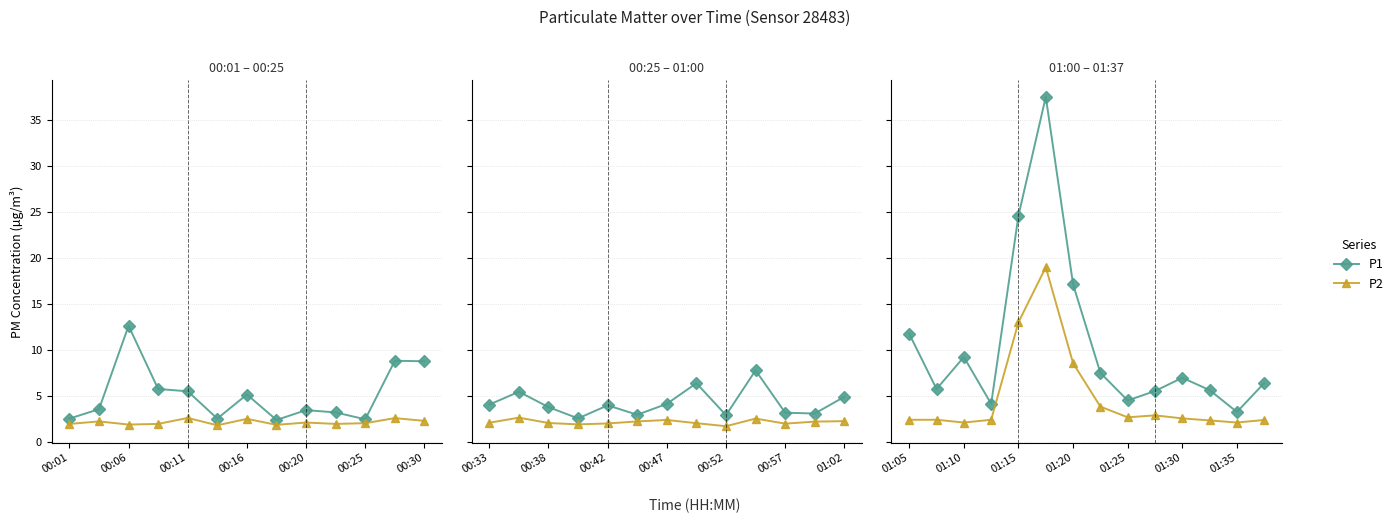

True or false: P1 and P2 cross at least once.

False